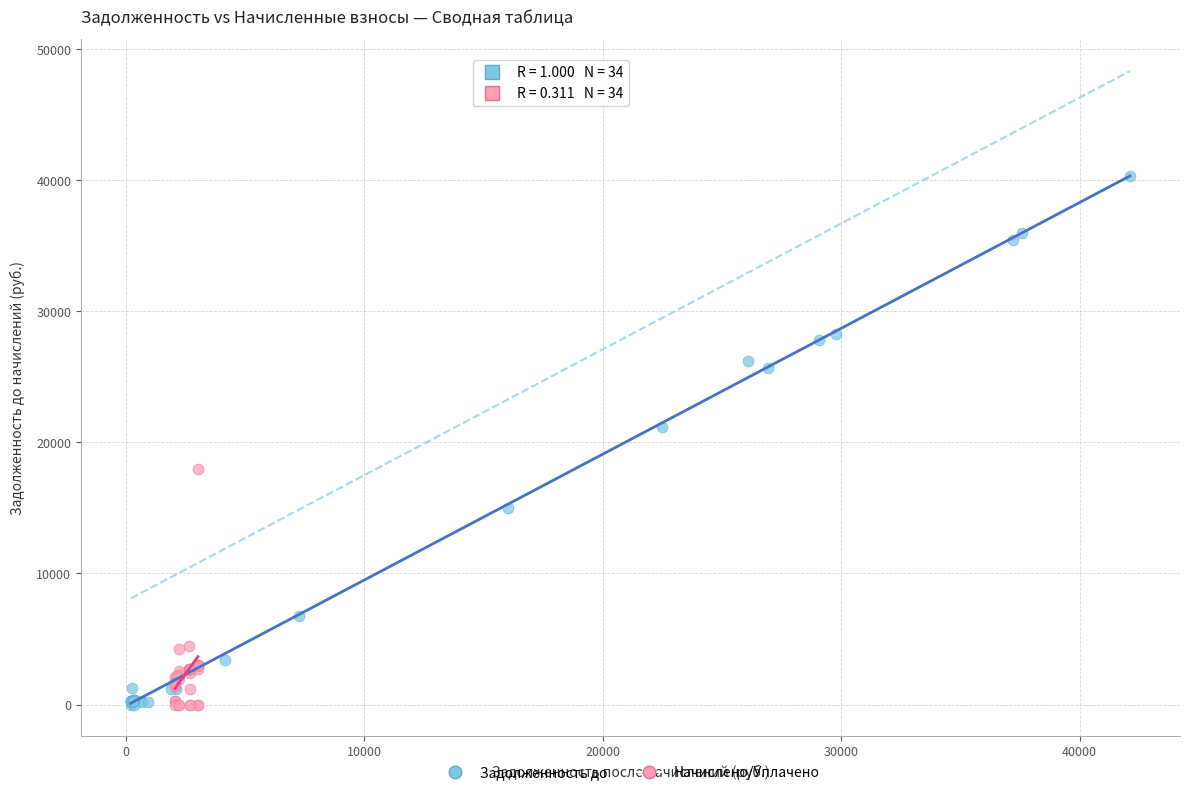

Which series has the largest Y range (max minus min)?

Задолженность до